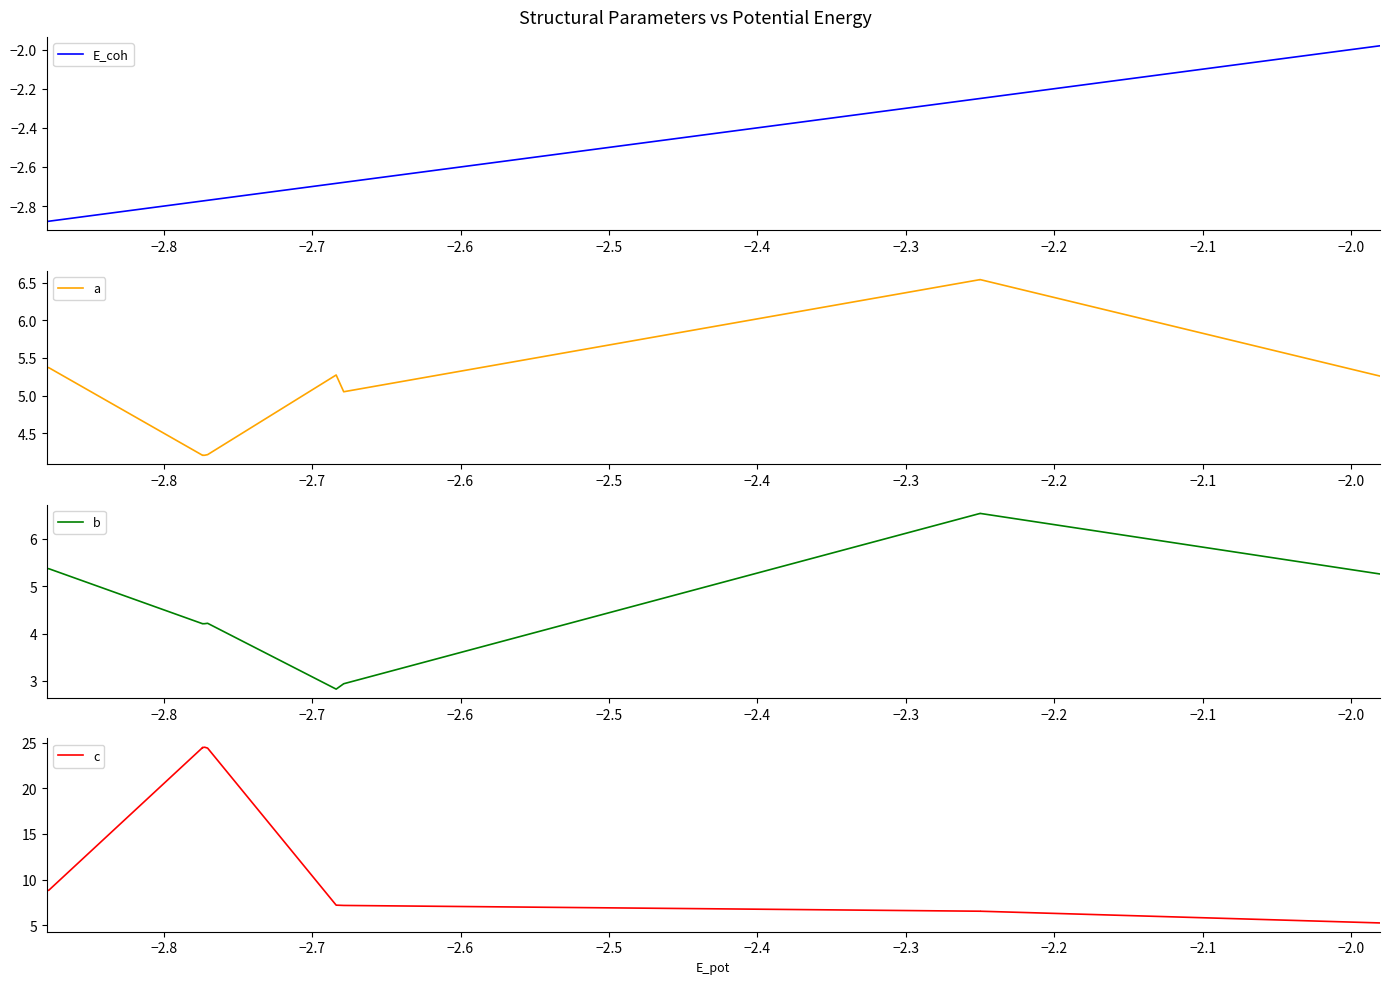

At how many categories does at least one series exceed 4?

13